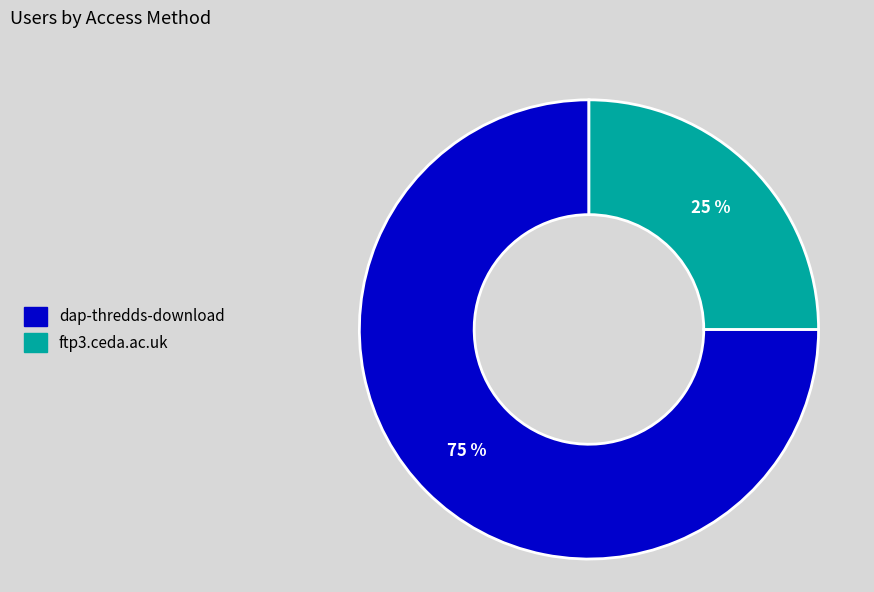

Do dap-thredds-download and ftp3.ceda.ac.uk together represent more than half of the pie?

Yes